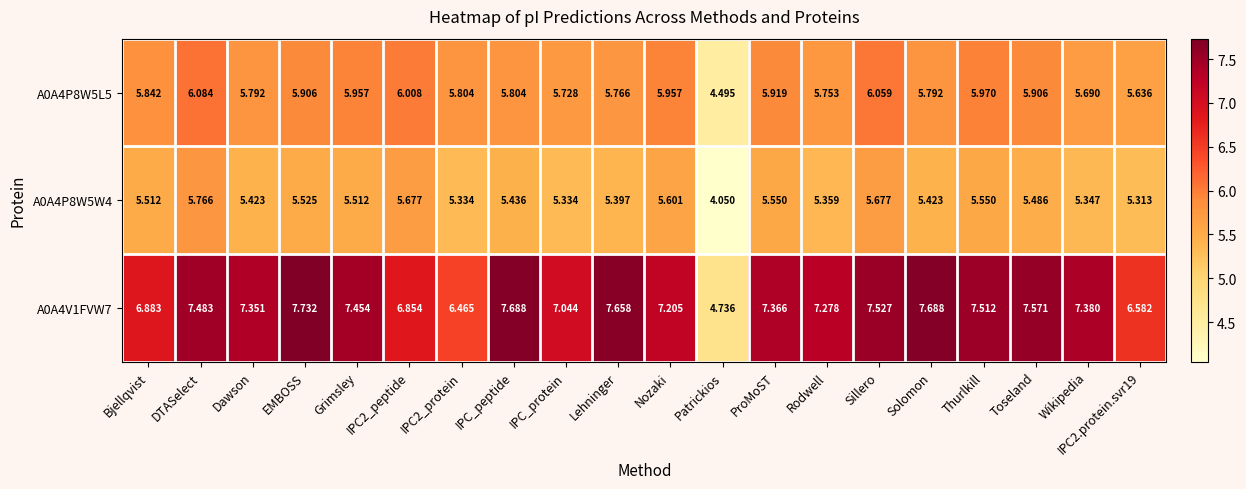

At which label does A0A4P8W5W4 first exceed 5?

Bjellqvist